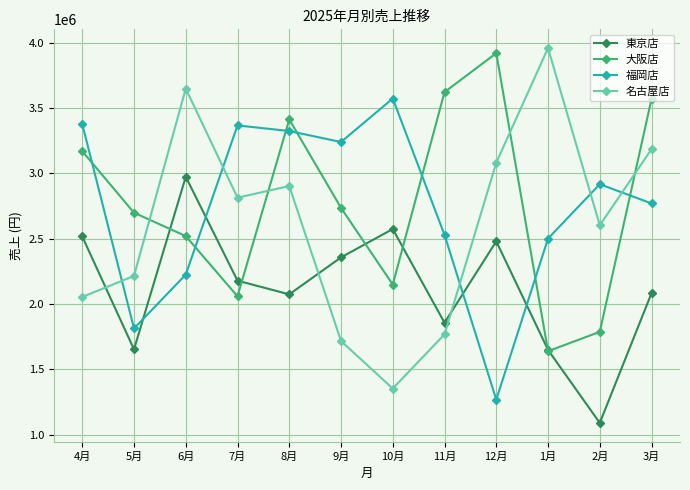

What is the average value of the 大阪店 series?

2773667